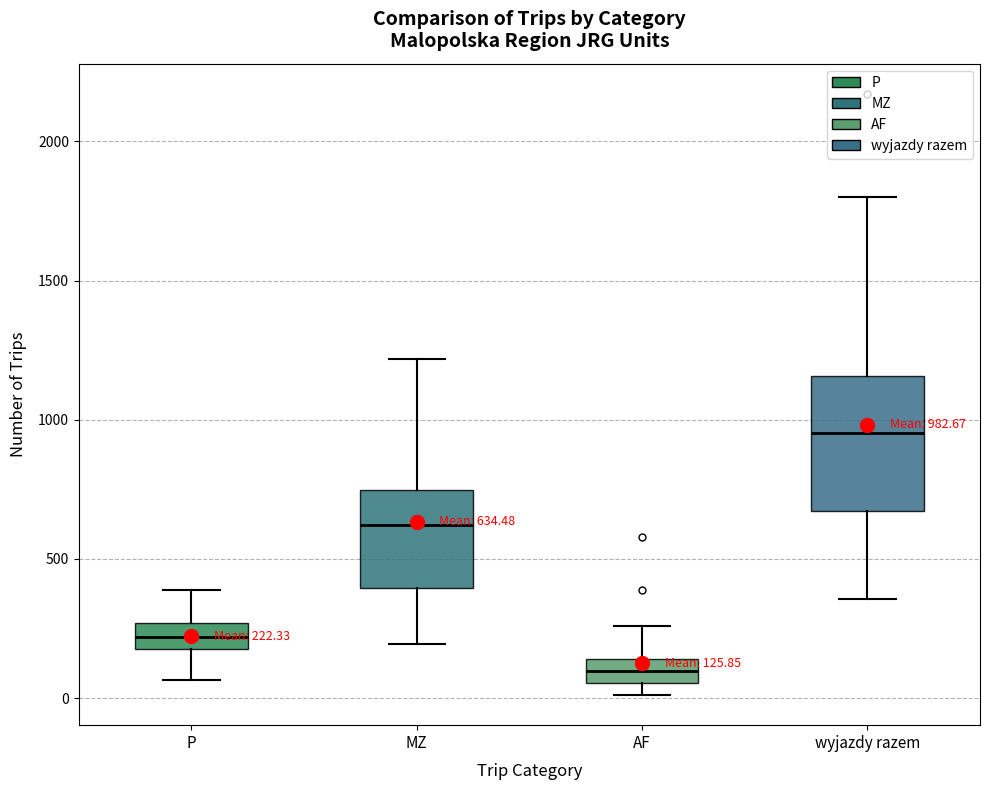

Which box is the tallest, from its lower edge to its upper edge?

wyjazdy razem